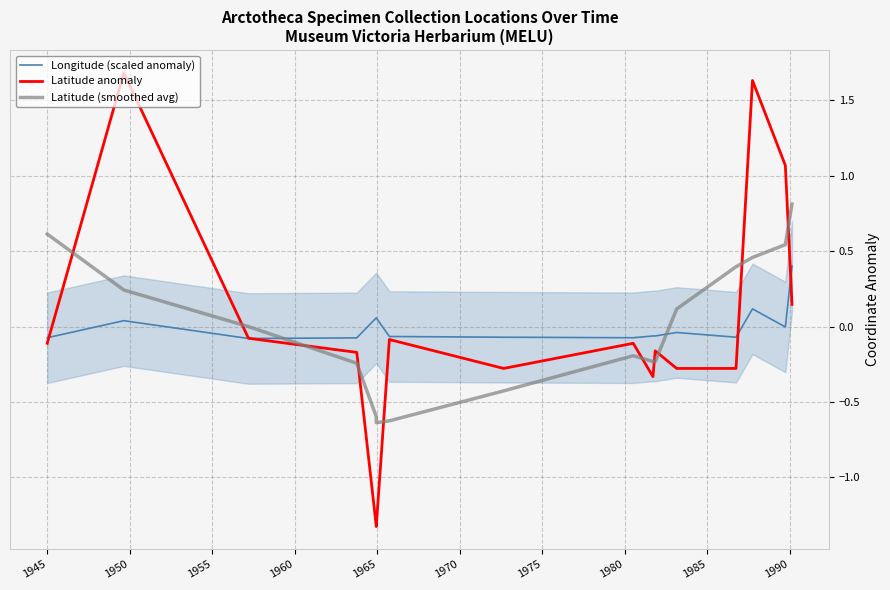

True or false: Latitude anomaly has more than 2 points higher than both neighbors.

True